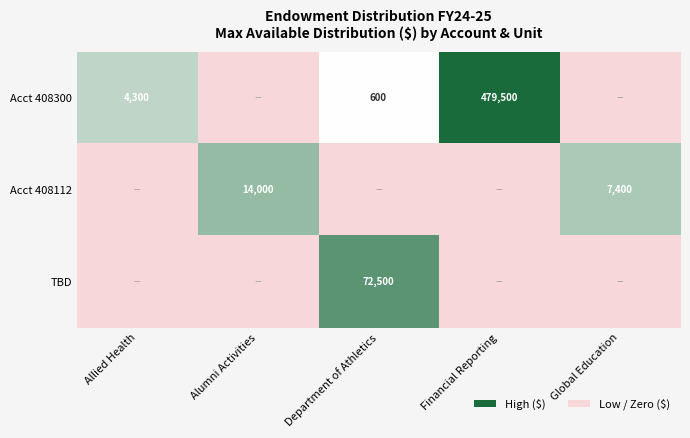

Is it true that Acct 408300 equals 4300 at Allied Health?

True